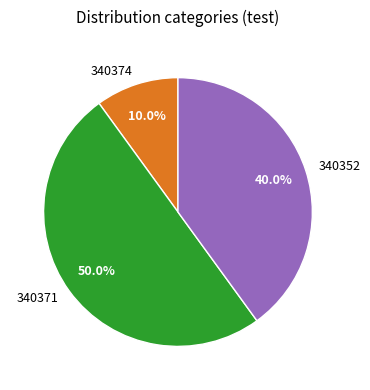

To the nearest percent, what percentage of the pie is 340374?

10%